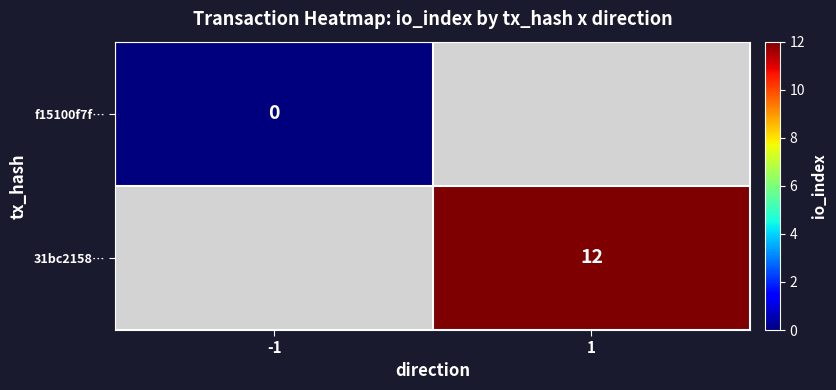

Count the number of data series in this chart.

2